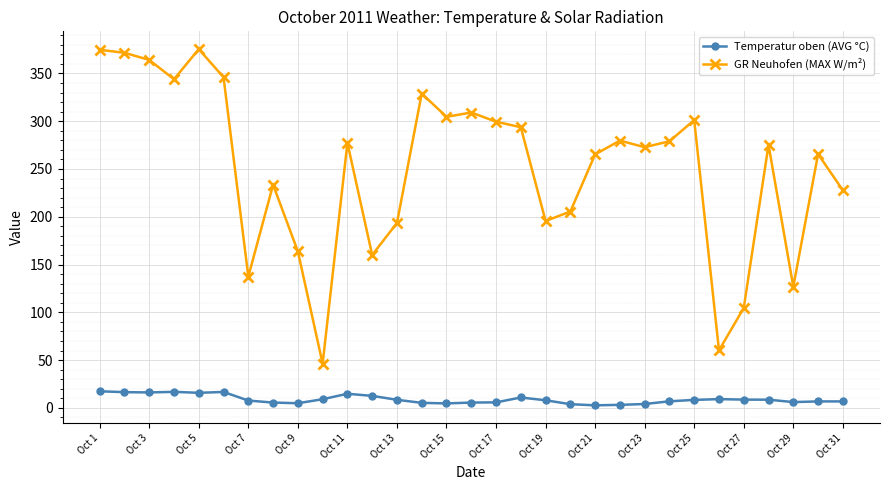

Which series has the largest range (max minus min)?

GR Neuhofen (MAX W/m²)